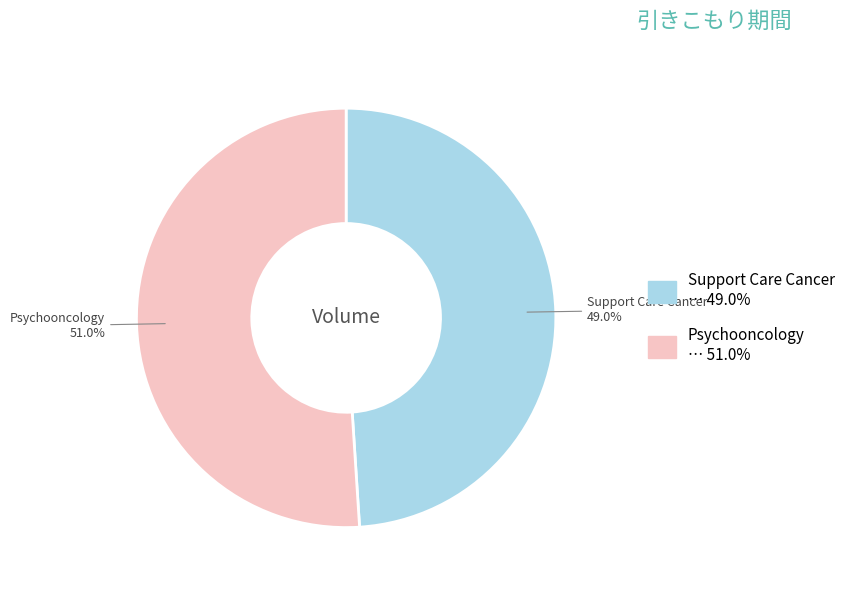

How many segments does this pie chart have?

2